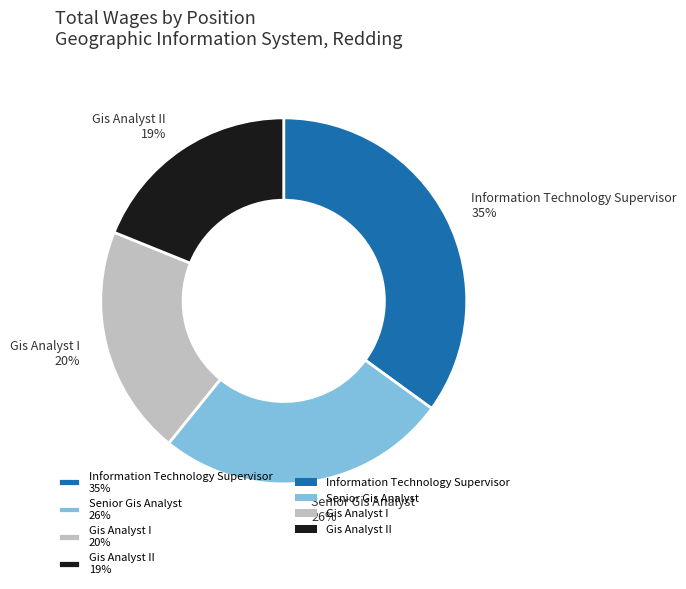

Does any single category account for the majority?

No